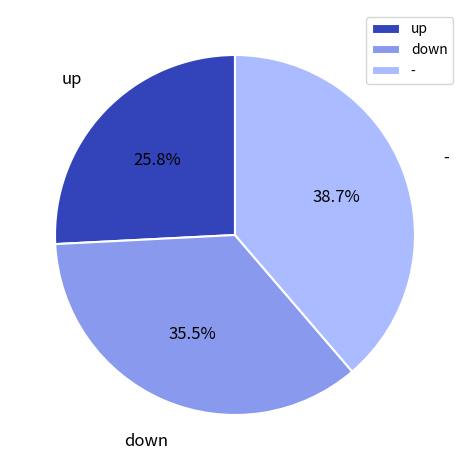

Approximately how many times larger is the value at down compared to -?

0.9